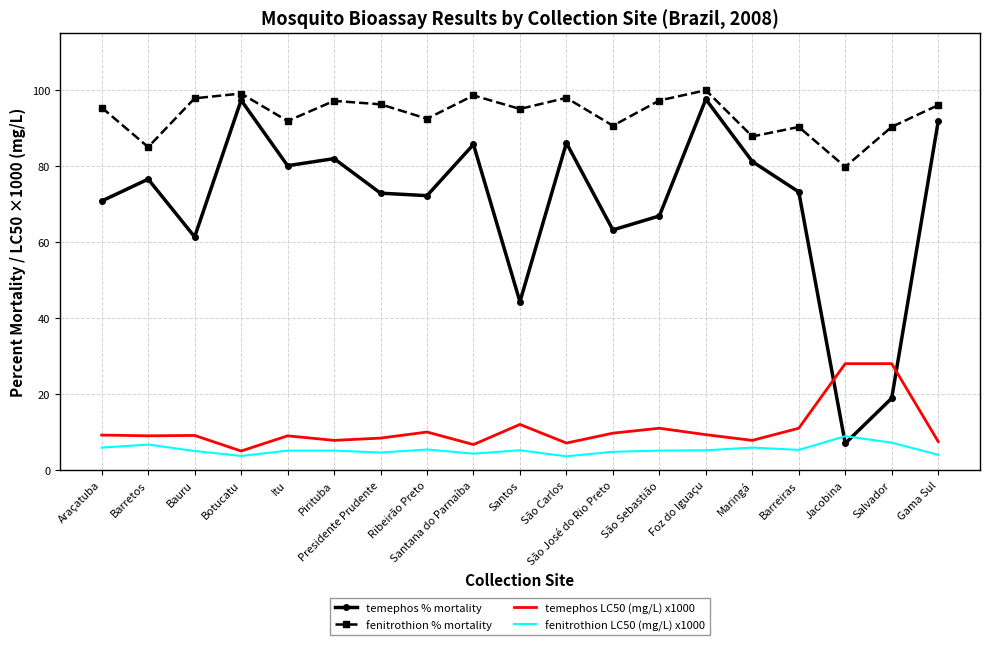

What is the lowest value of the temephos % mortality series?

7.0